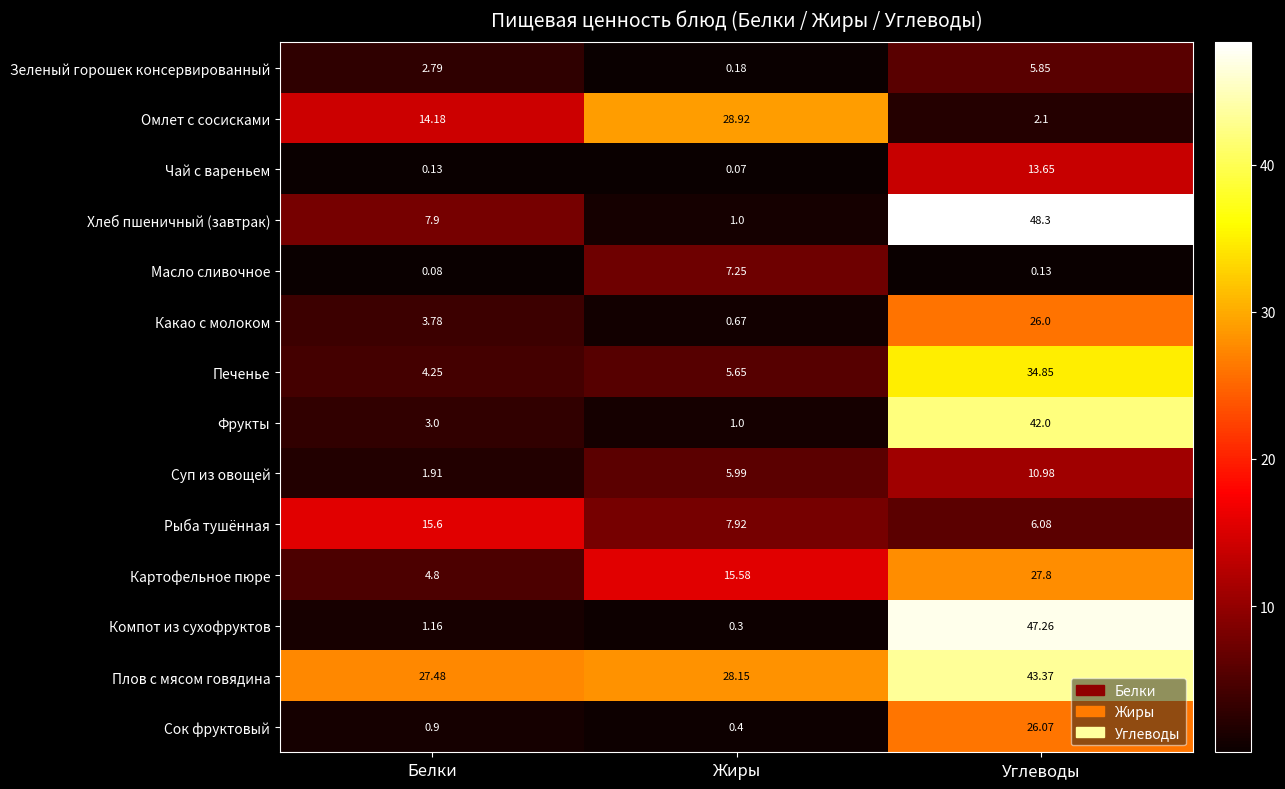

At which category is the sum across all series the highest?

Углеводы